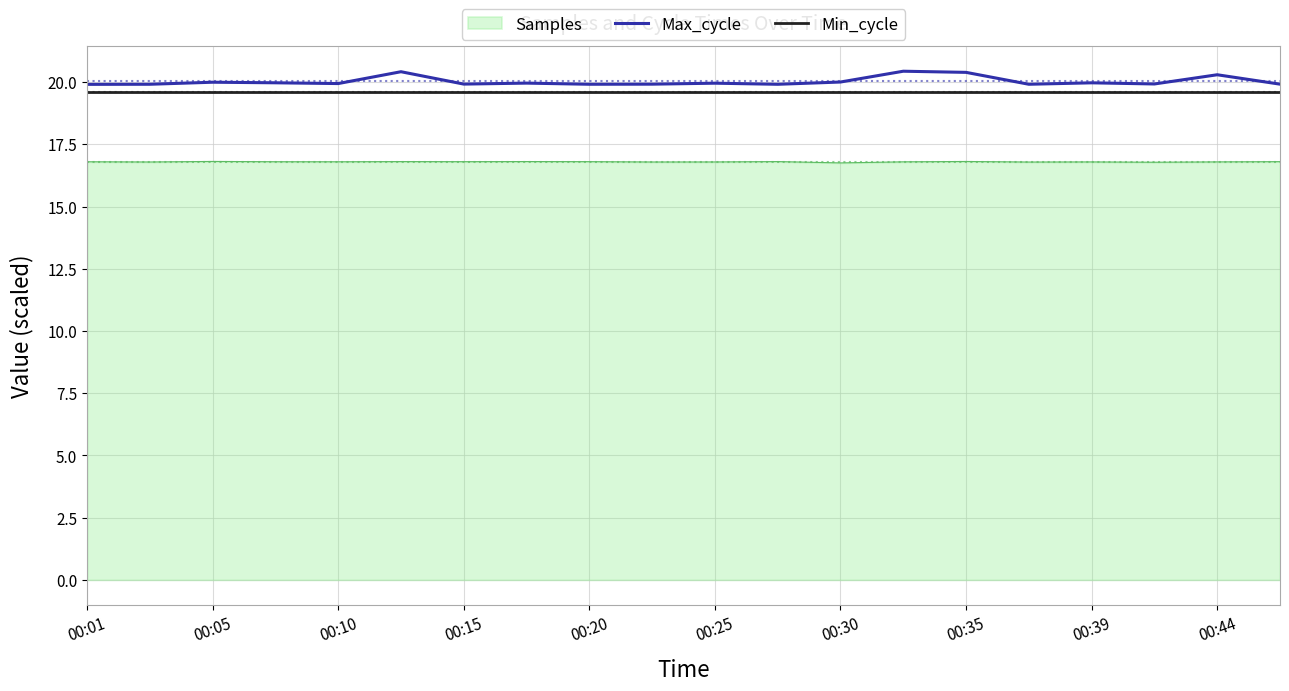

Which series has the widest spread of values?

Max_cycle